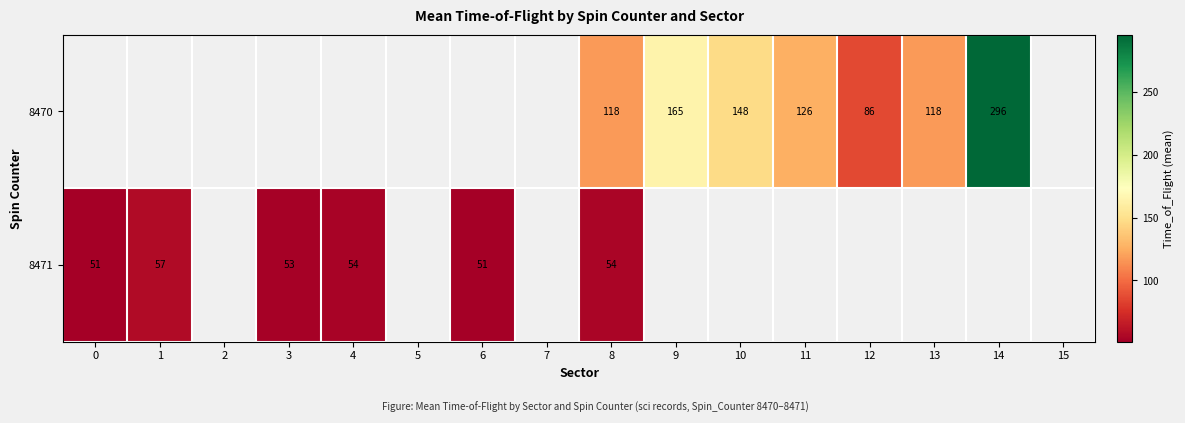

Is it true that 8470 equals 118 at 13?

True